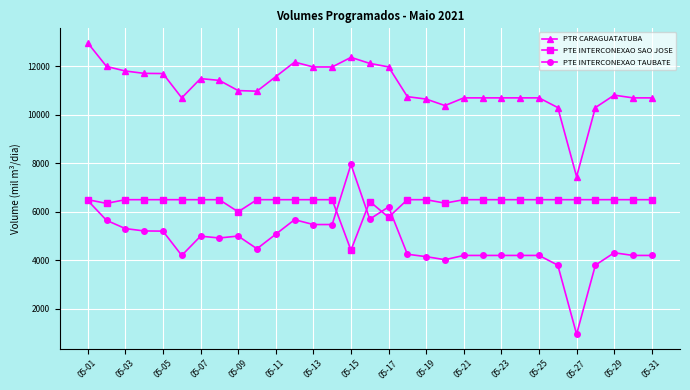

At how many categories does at least one series exceed 7267?

31